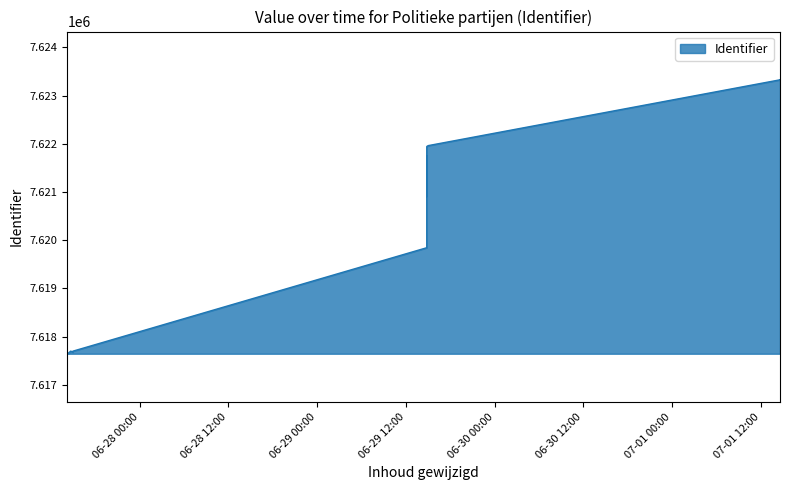

What is the smallest value displayed?

7617645